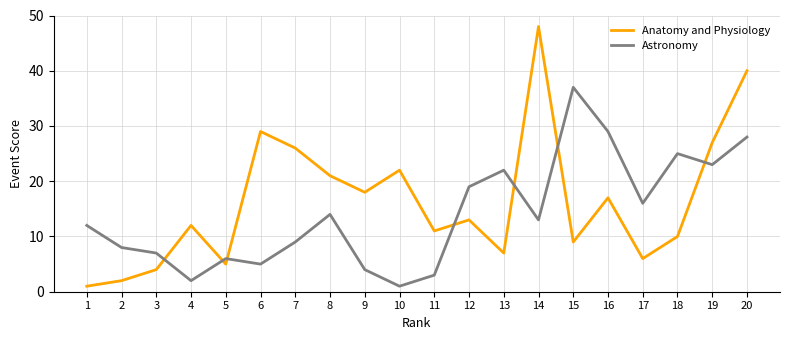

What is the difference between the maximum and minimum values in the Anatomy and Physiology series?

47